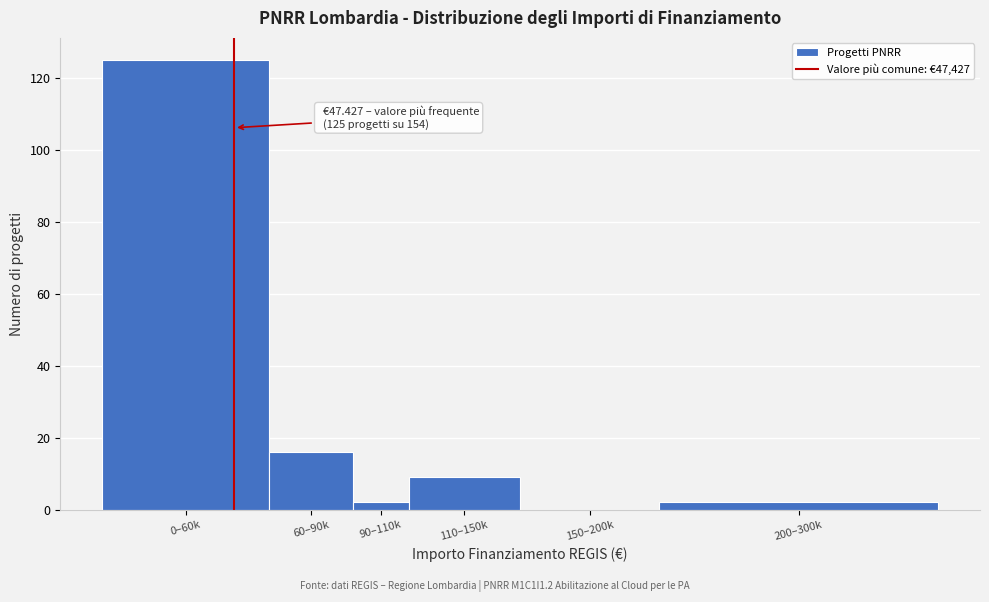

Reading left to right, transcribe all the data shown in this chart.

0–60k=125	60–90k=16	90–110k=2	110–150k=9	150–200k=0	200–300k=2